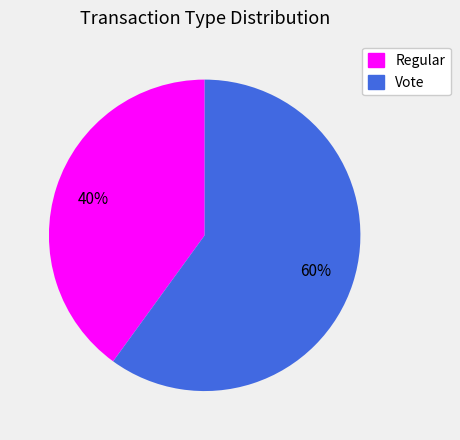

True or false: Regular accounts for 40% of the total.

True